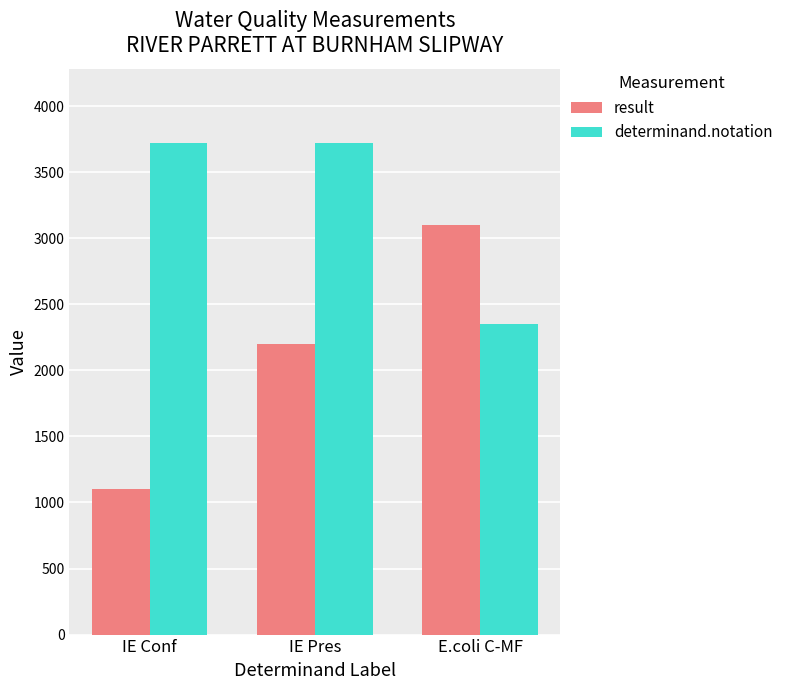

Count the number of categories in the chart.

3